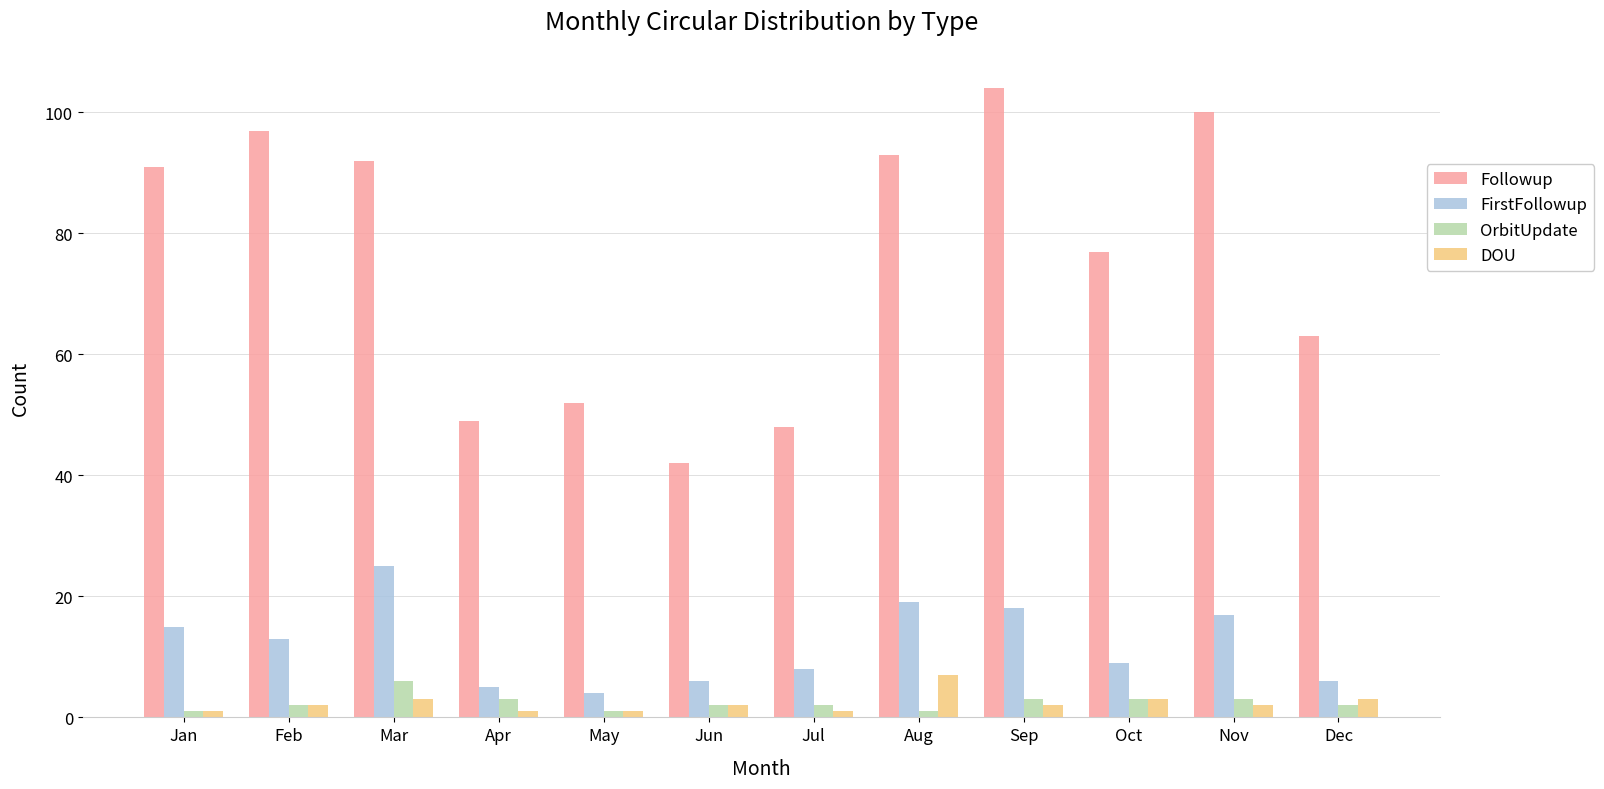

Where is Followup nearest to the value 73?

Oct